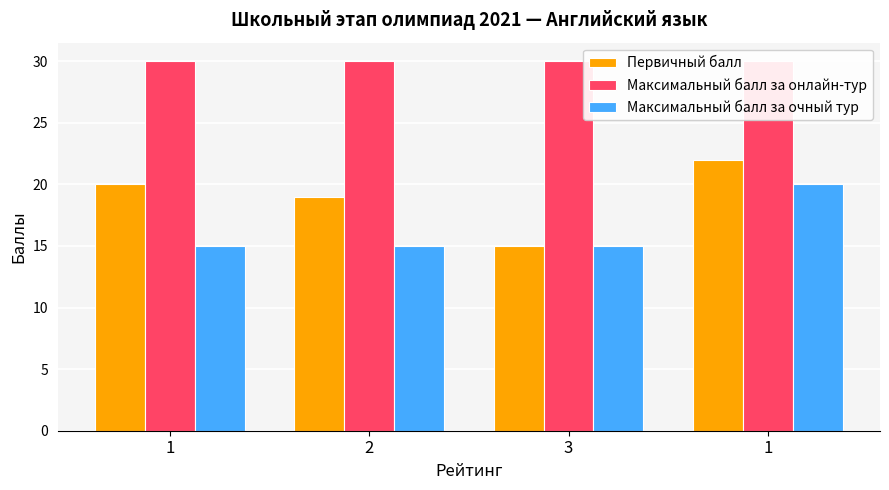

What is the average value of the Первичный балл series?

19